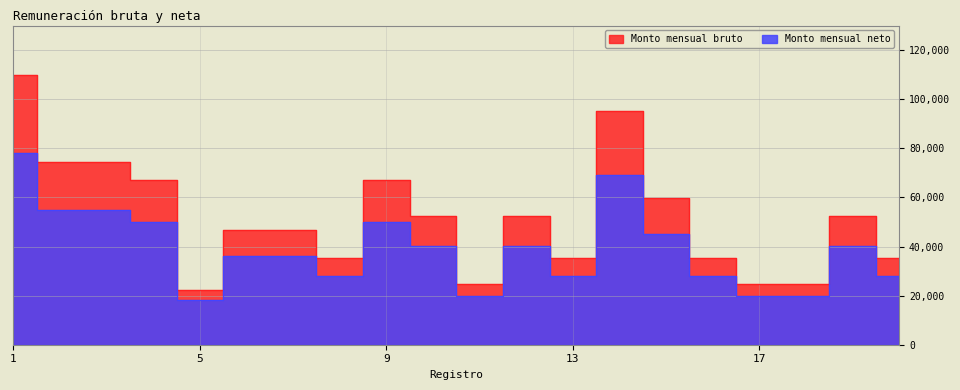

Between 3 and 18, which series saw the biggest shift?

Monto mensual bruto